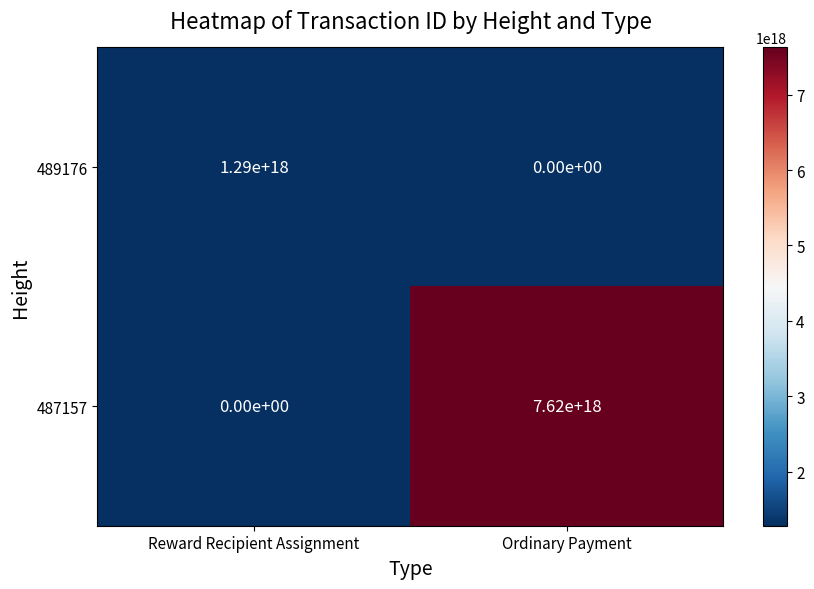

Which series has the largest total across all categories?

487157